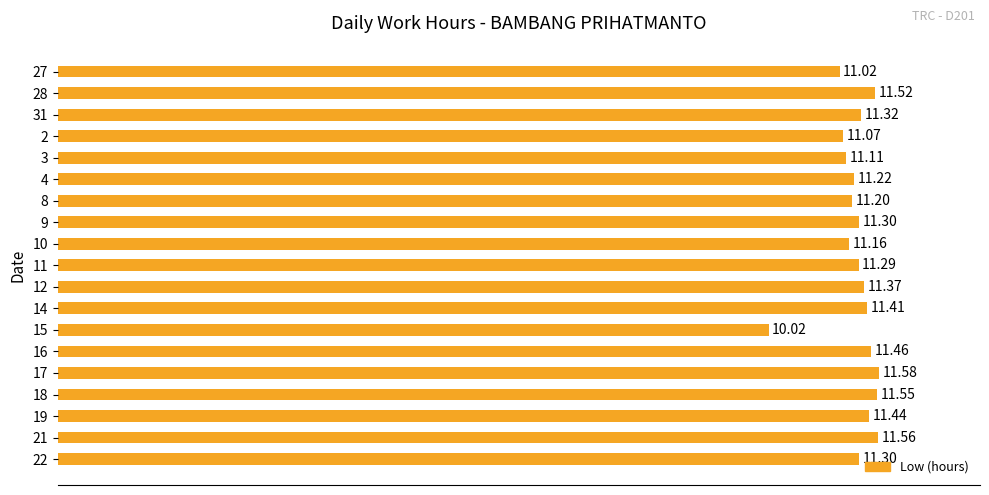

What is the sum of the values at 27 and 17?

22.6